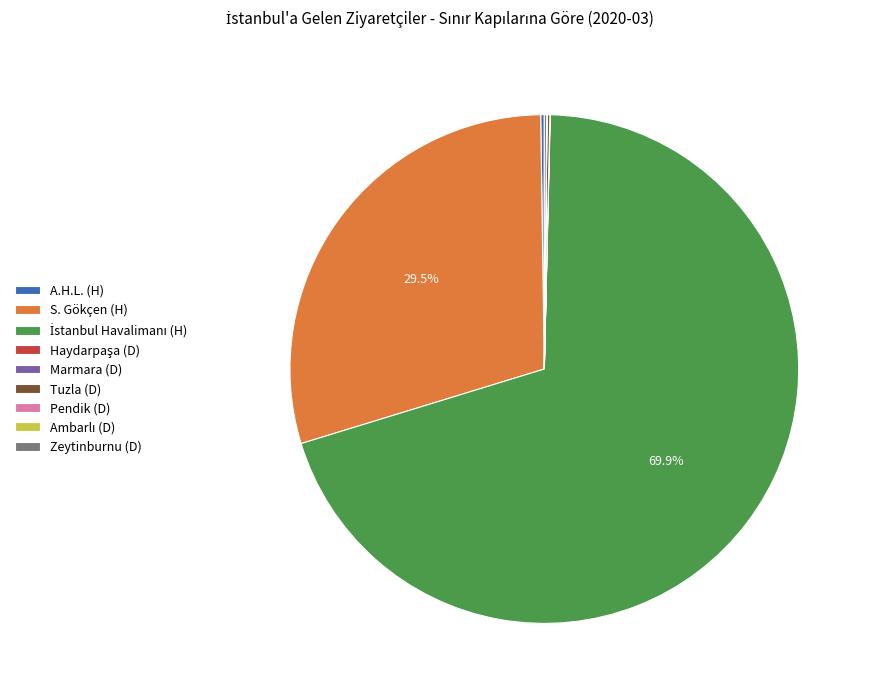

What percentage is NOT represented by S. Gökçen (H)?

70.5%